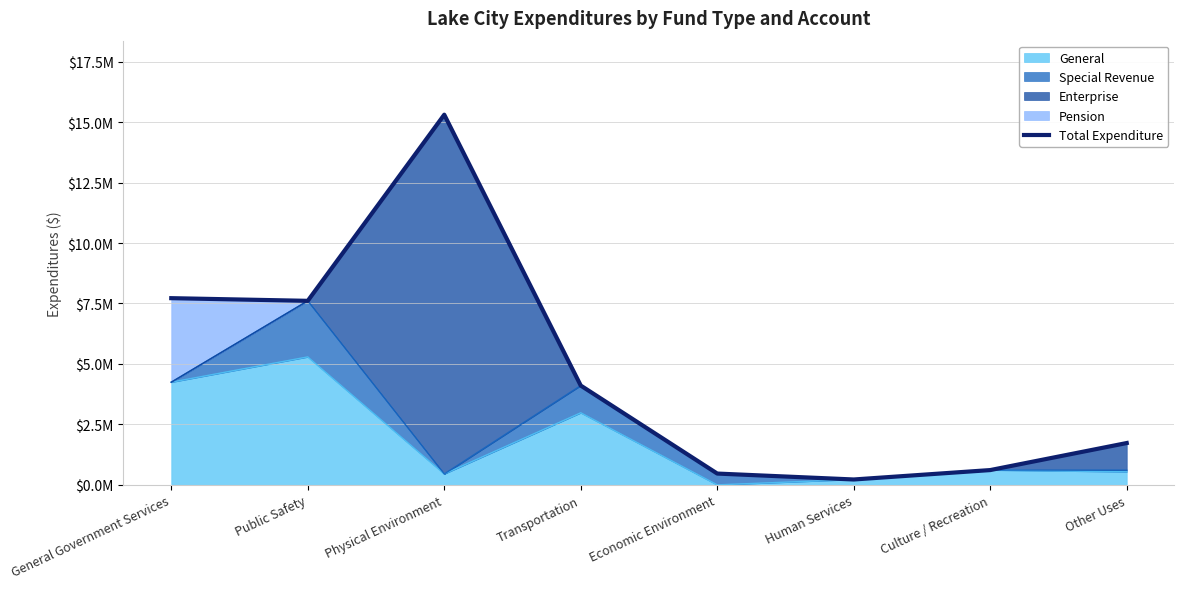

How many data points does each series have?

8